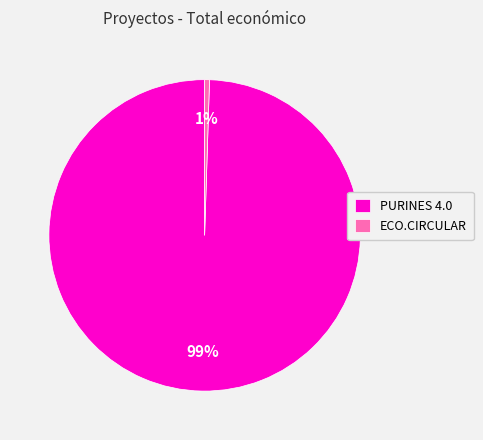

What is the majority slice?

PURINES 4.0